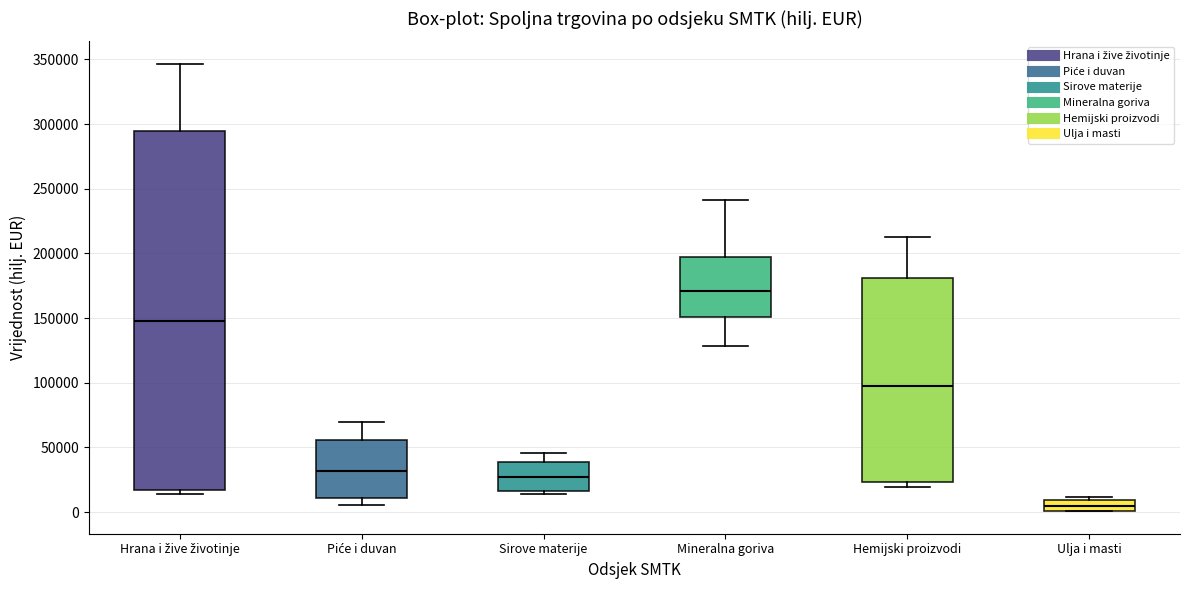

Reading left to right, transcribe this box plot: for each box, give where its median line is, the range the box spans, and where its two whiskers end, as read against the y-axis. The values are not printed on the chart, so give them approximately, as read against the axis.

Hrana i žive životinje: median 150000, box 15000 to 295000, whiskers 15000 (just below the box's lower edge) to 345000
Piće i duvan: median 30000, box 10000 to 55000, whiskers 5000 to 70000
Sirove materije: median 25000, box 15000 to 40000, whiskers 15000 (just below the box's lower edge) to 45000
Mineralna goriva: median 170000, box 150000 to 200000, whiskers 130000 to 240000
Hemijski proizvodi: median 95000, box 25000 to 180000, whiskers 20000 to 215000
Ulja i masti: median 5000, box 0 to 10000, whiskers 0 to 10000 (just above the box's upper edge)